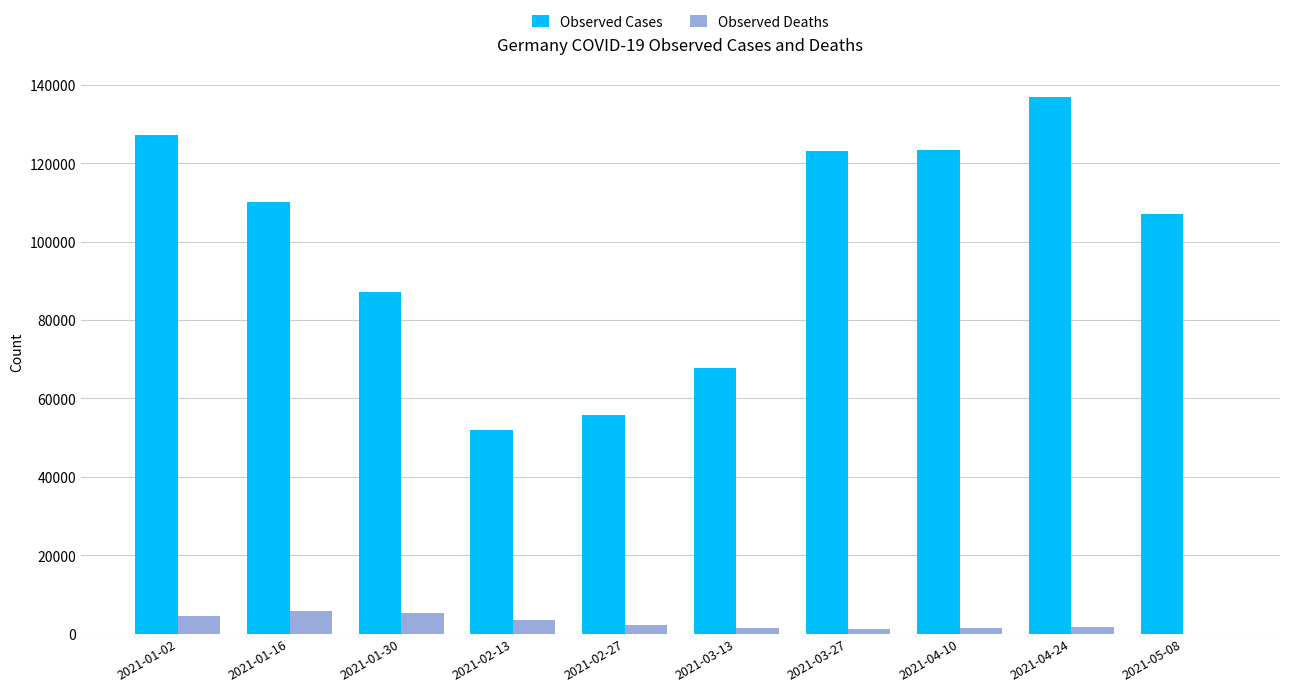

What is the sum of all Observed Cases values?

990606